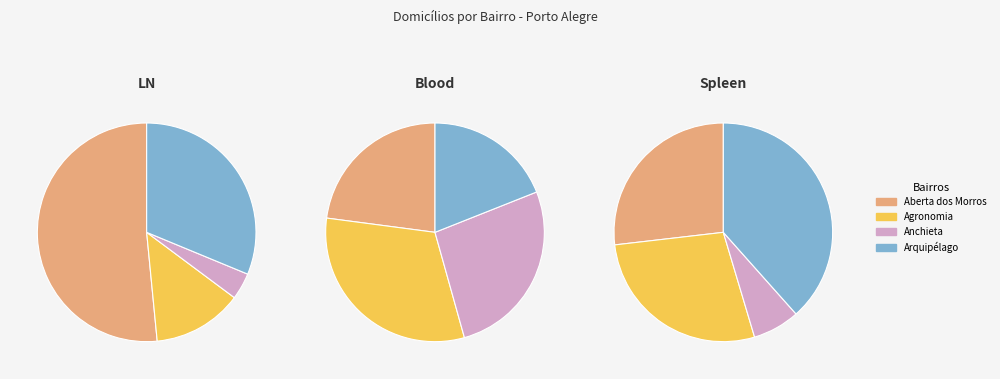

How many segments does this pie chart have?

12